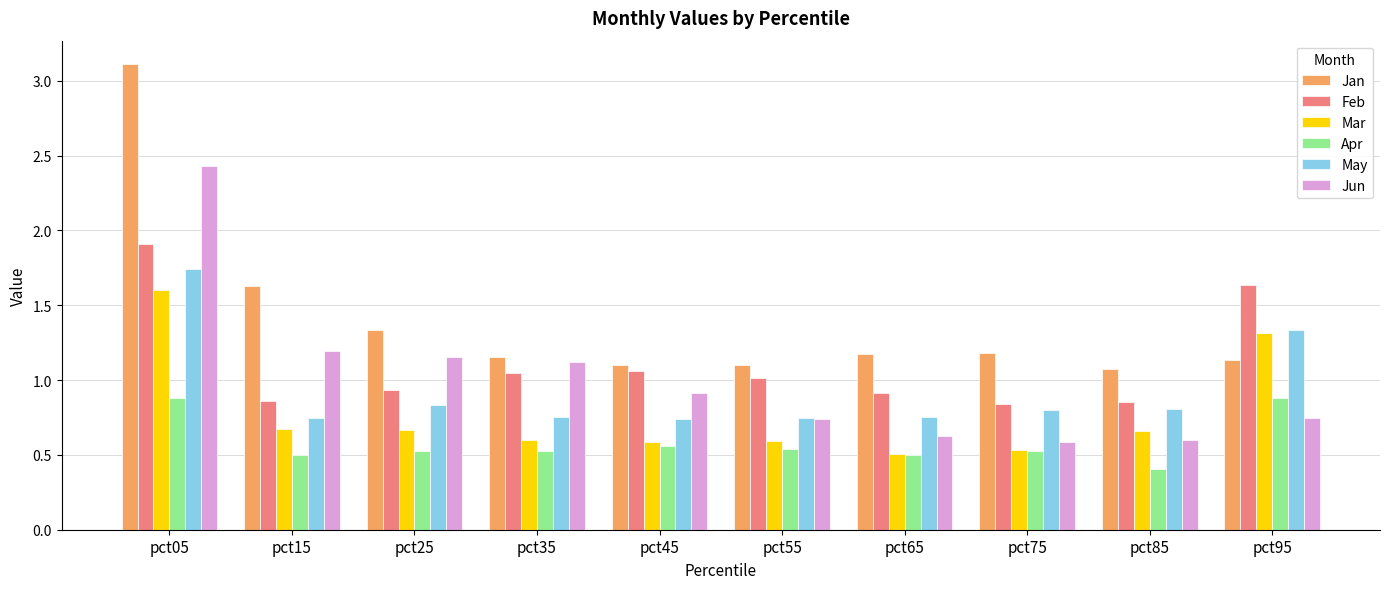

What is the maximum value shown in the chart?

3.1